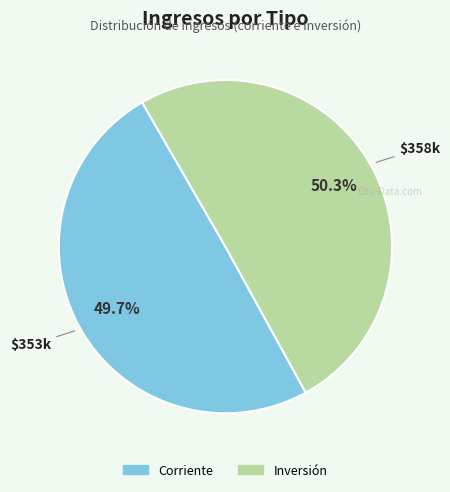

To the nearest percent, what is the average slice percentage?

50%